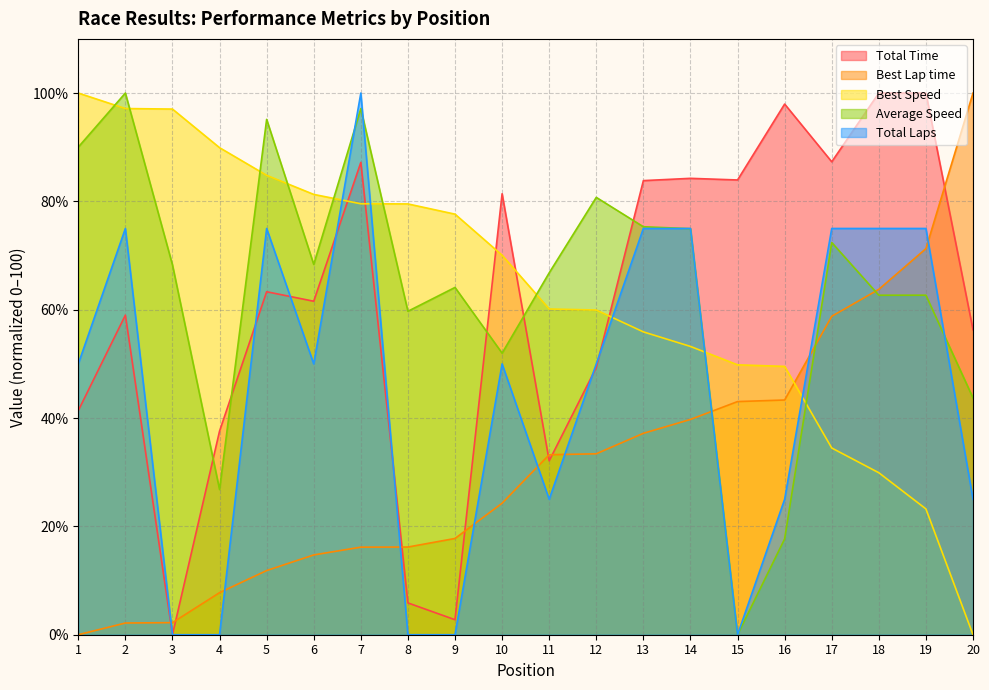

Reading left to right, transcribe all the data shown in this chart.

Total Time: 41.4	59.0	0.0	37.6	63.3	61.6	87.2	5.9	2.8	81.4	32.1	49.3	83.8	84.3	84.0	98.0	87.3	100.0	100.0	56.3
Best Lap time: 0.0	2.2	2.2	7.8	11.8	14.7	16.2	16.2	17.8	24.3	33.2	33.4	37.2	39.7	43.0	43.3	58.8	63.8	71.3	100.0
Best Speed: 100.0	97.1	97.0	89.9	84.8	81.3	79.6	79.5	77.6	70.1	60.1	59.9	55.9	53.2	49.8	49.5	34.5	29.9	23.2	0.0
Average Speed: 90.0	100.0	68.3	26.8	95.1	68.4	97.1	59.7	64.1	52.0	66.8	80.7	75.3	75.0	0.0	17.7	72.4	62.7	62.7	43.7
Total Laps: 50.0	75.0	0.0	0.0	75.0	50.0	100.0	0.0	0.0	50.0	25.0	50.0	75.0	75.0	0.0	25.0	75.0	75.0	75.0	25.0